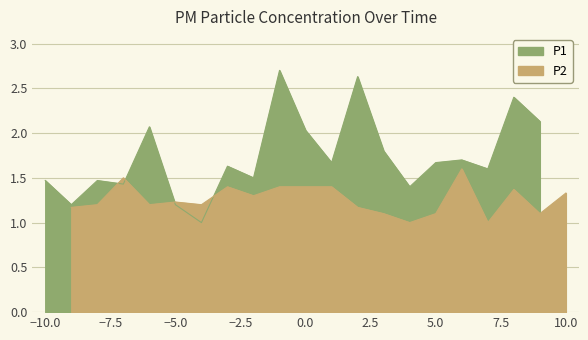

What is the minimum value shown in the chart?

1.0